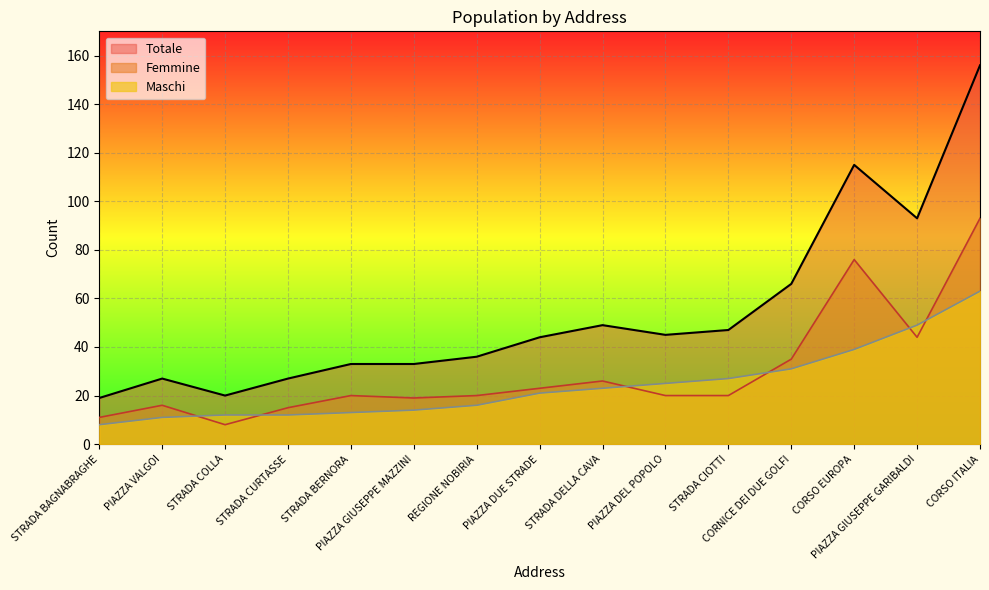

At how many categories does at least one series exceed 41?

8